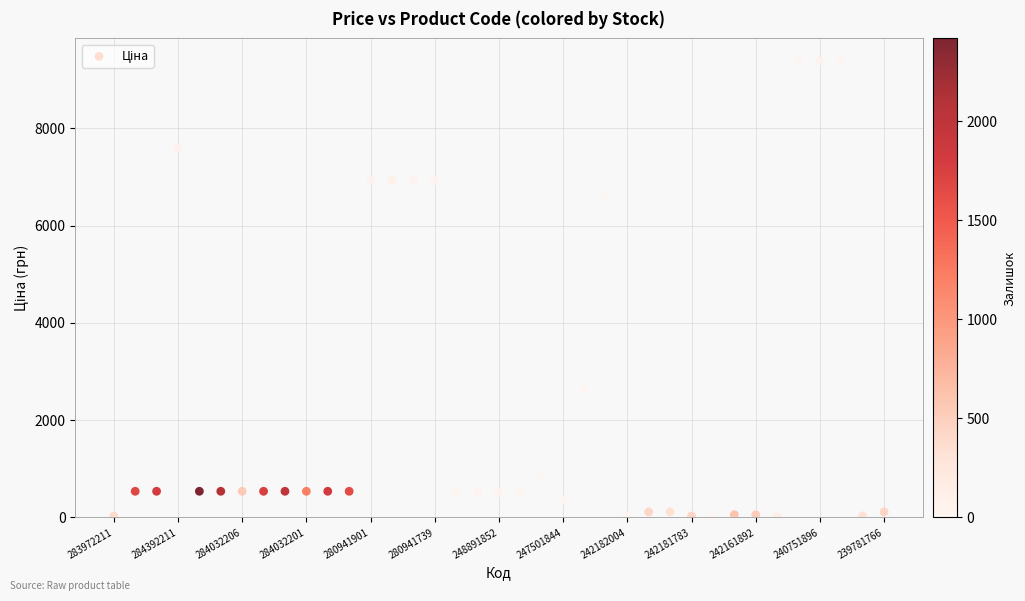

What Y value in the scatter plot is closest to 4699?

6568.8